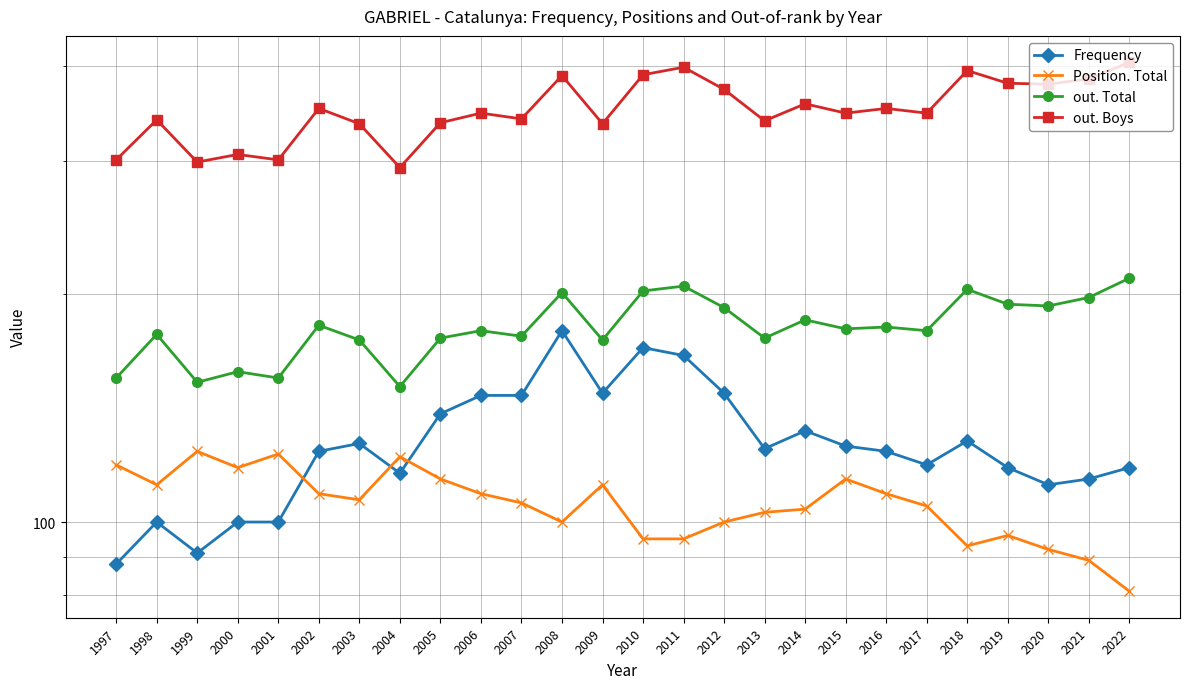

Does the chart have visible grid lines?

Yes